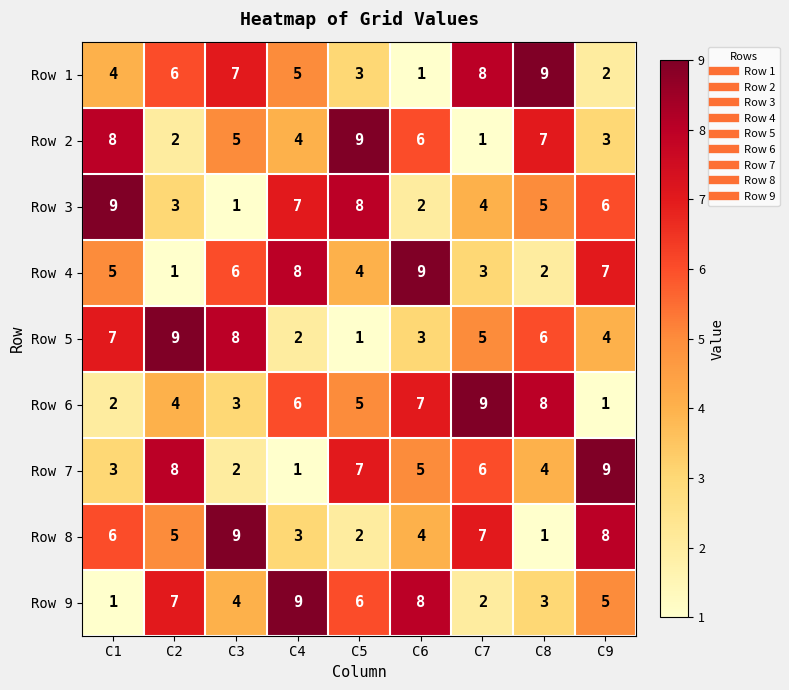

What is the sum of the Row 1 values at C4 and C3?

12